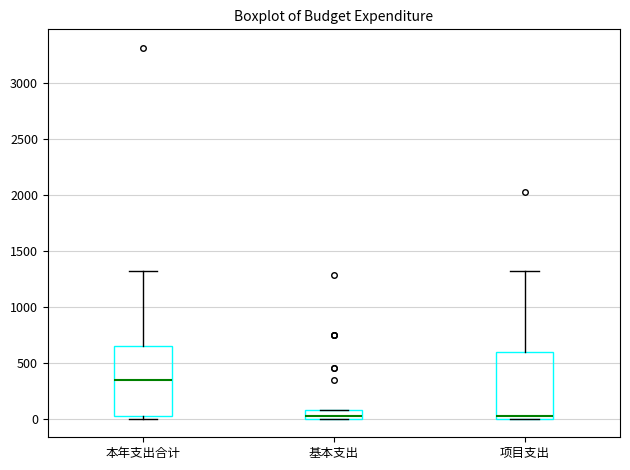

Which box has the highest median line?

本年支出合计